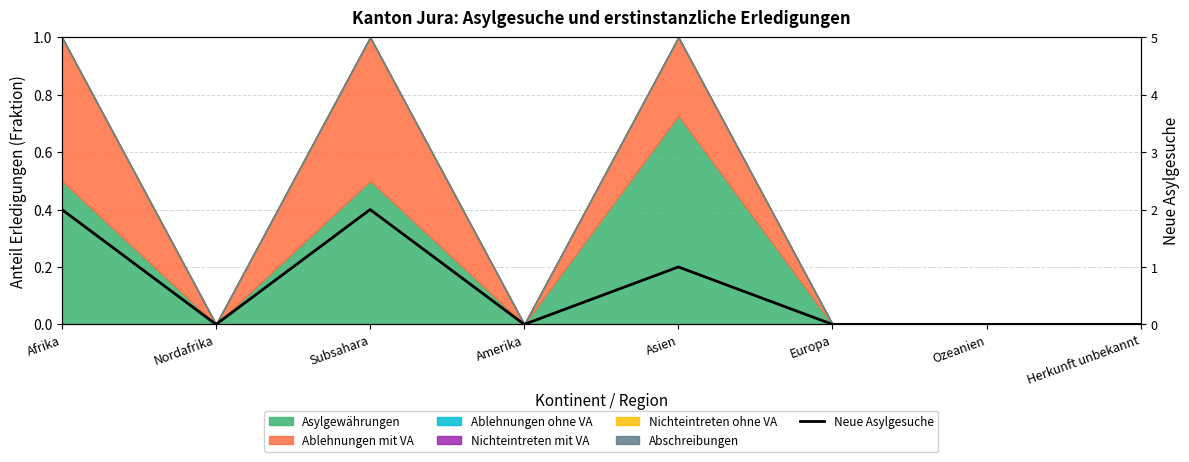

How many positive values are there?

3